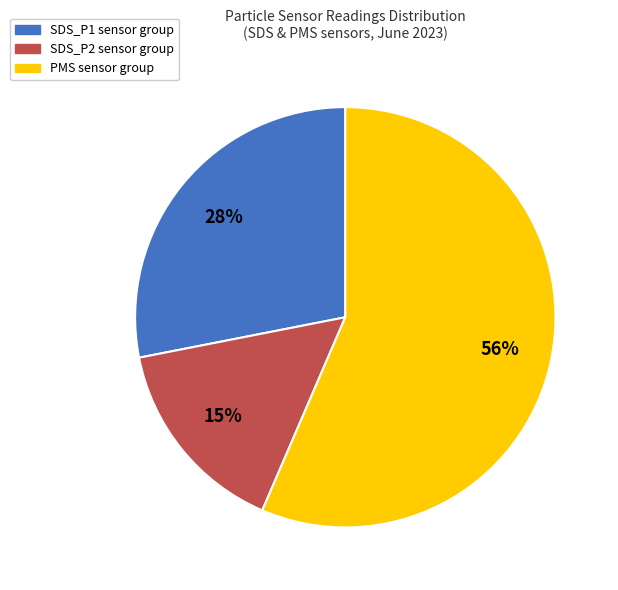

True or false: SDS_P1 sensor group accounts for 37% of the total.

False